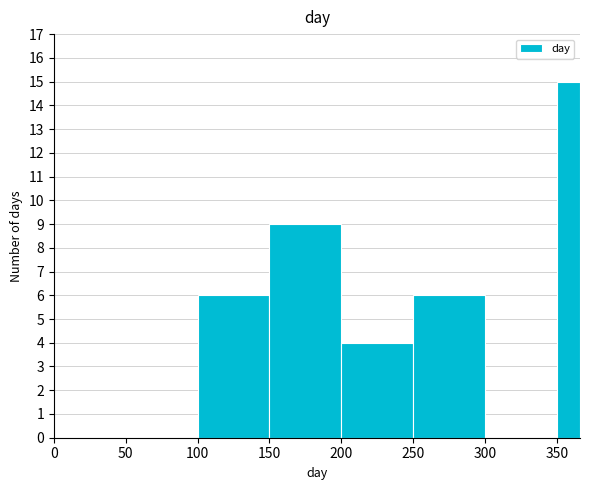

Around what value on the x-axis is the tallest bar? Give the approximate position of its centre, as read against the axis.

360